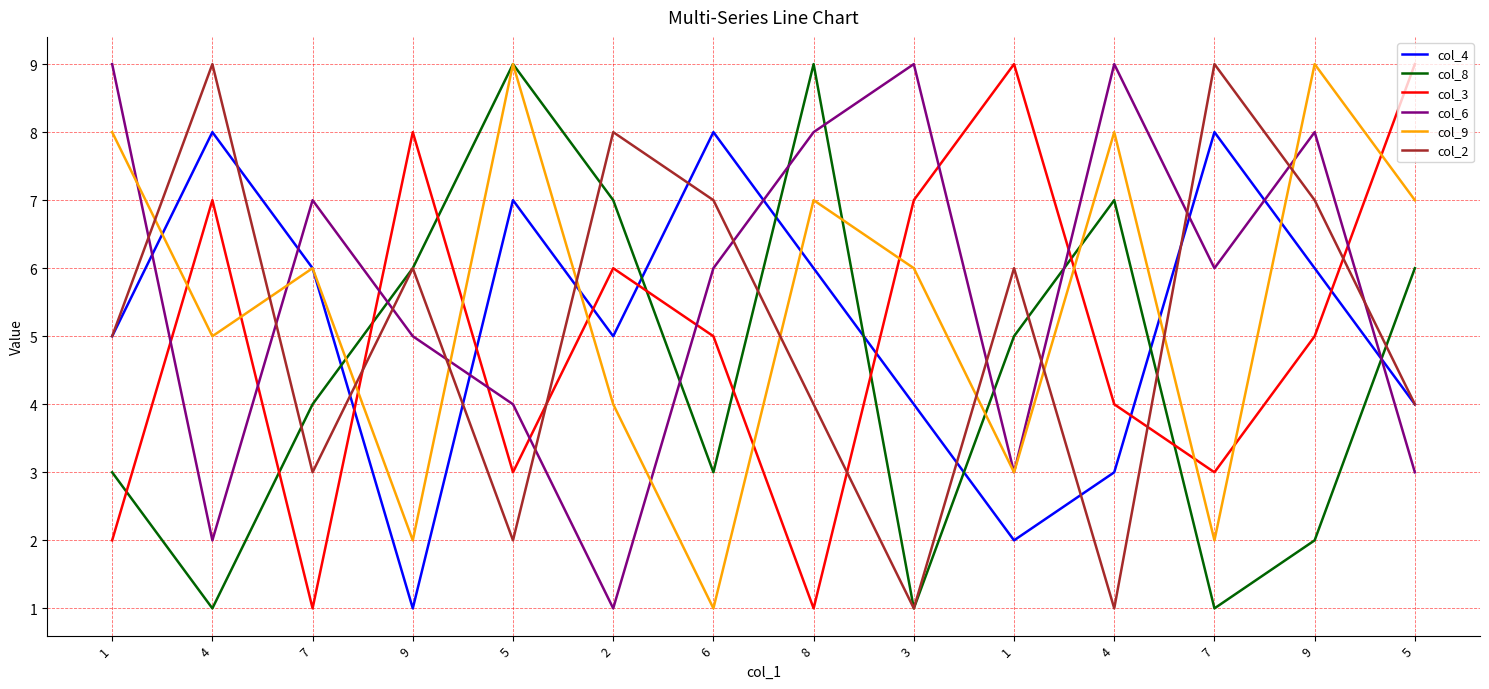

What are all the series names shown in the legend?

col_4, col_8, col_3, col_6, col_9, col_2